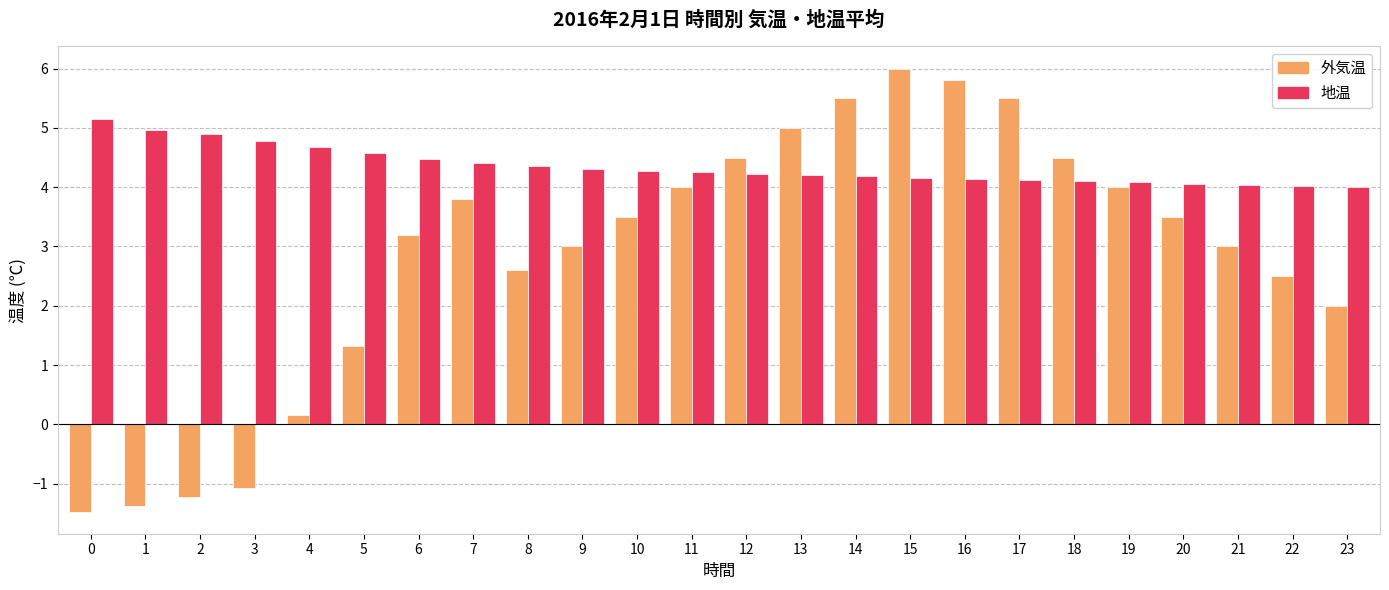

At which category is the sum across all series the highest?

15